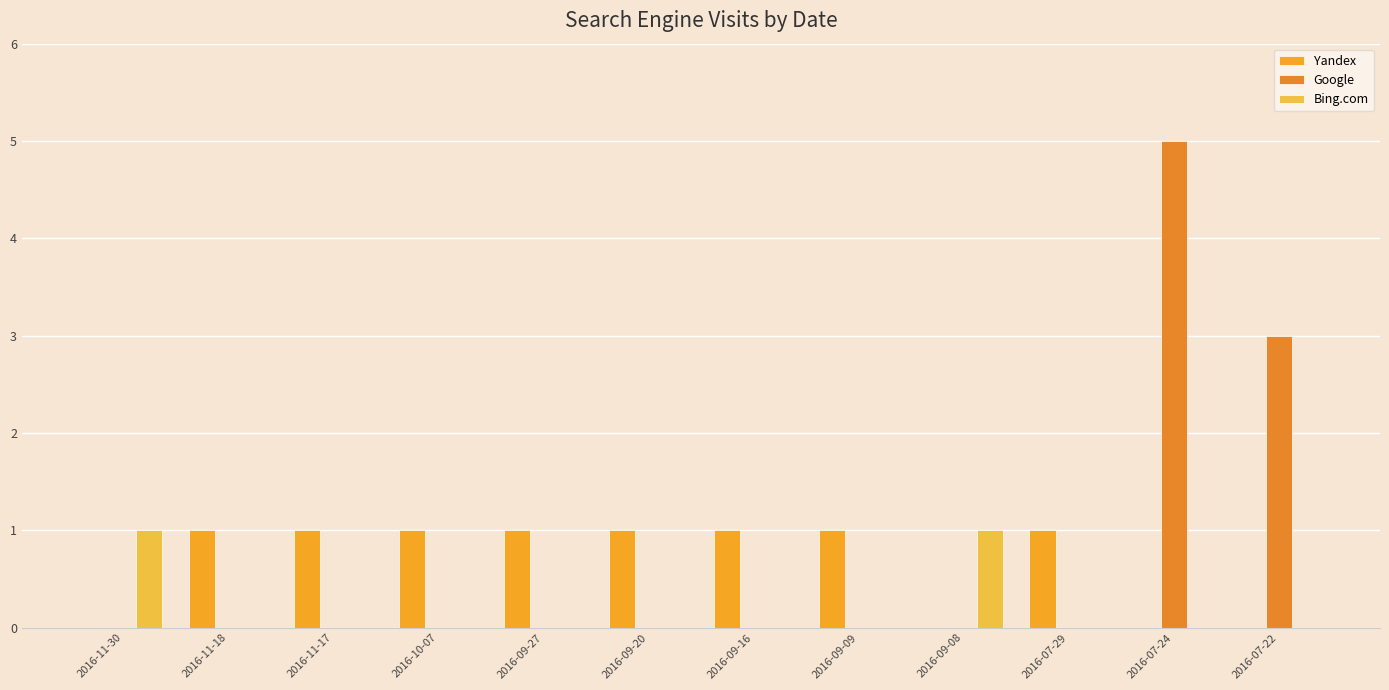

What is the label of the 8th bar from the right?

2016-09-27